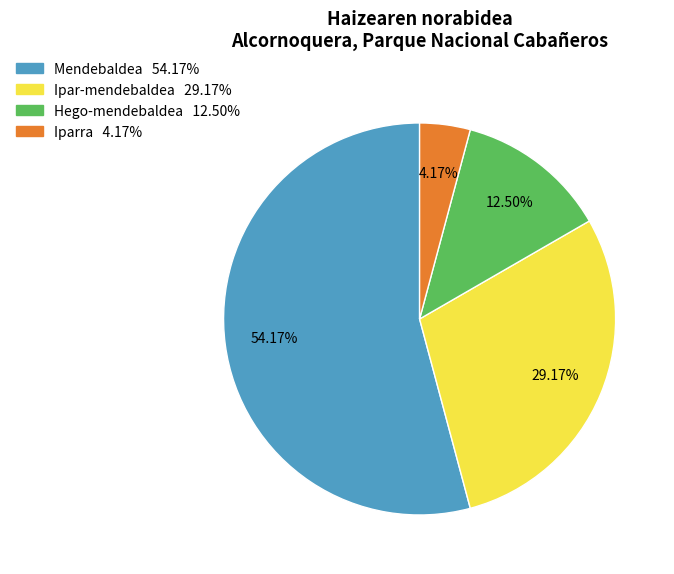

To the nearest percent, what is the combined percentage of Ipar-mendebaldea and Mendebaldea?

83%